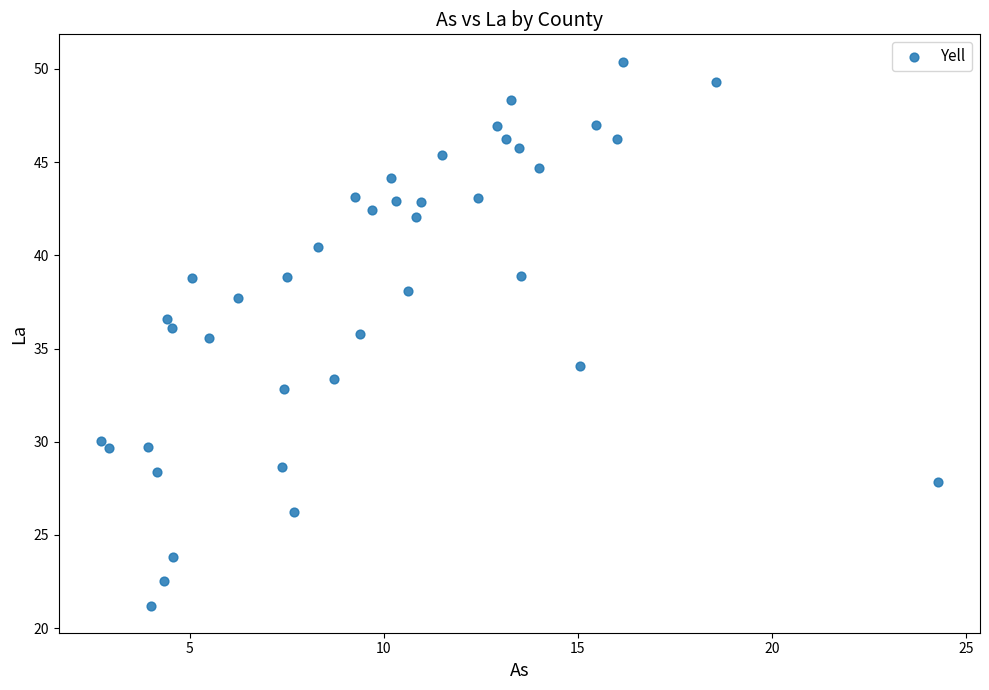

What is the range of Y values (max minus min)?

29.2